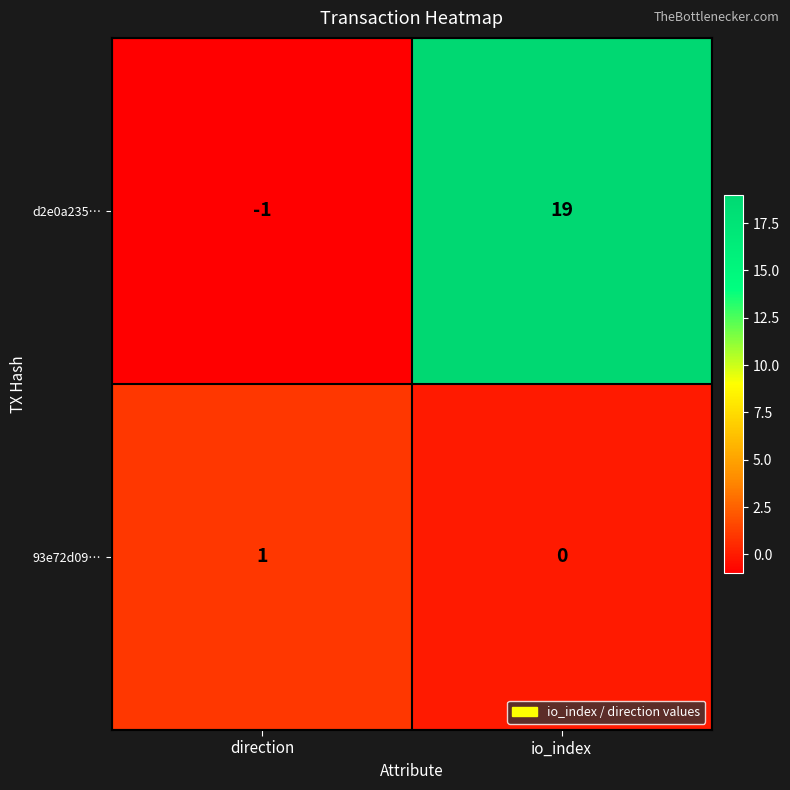

List the series in order of their peak value, highest first.

d2e0a235…, 93e72d09…